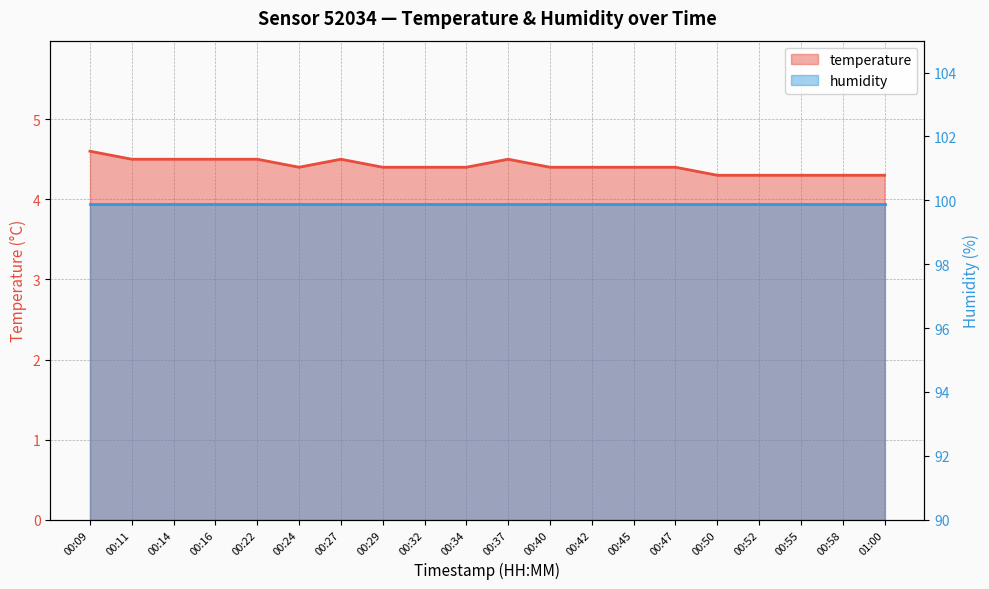

The chart shows a value of 7.4 at 00:47. True or false?

False